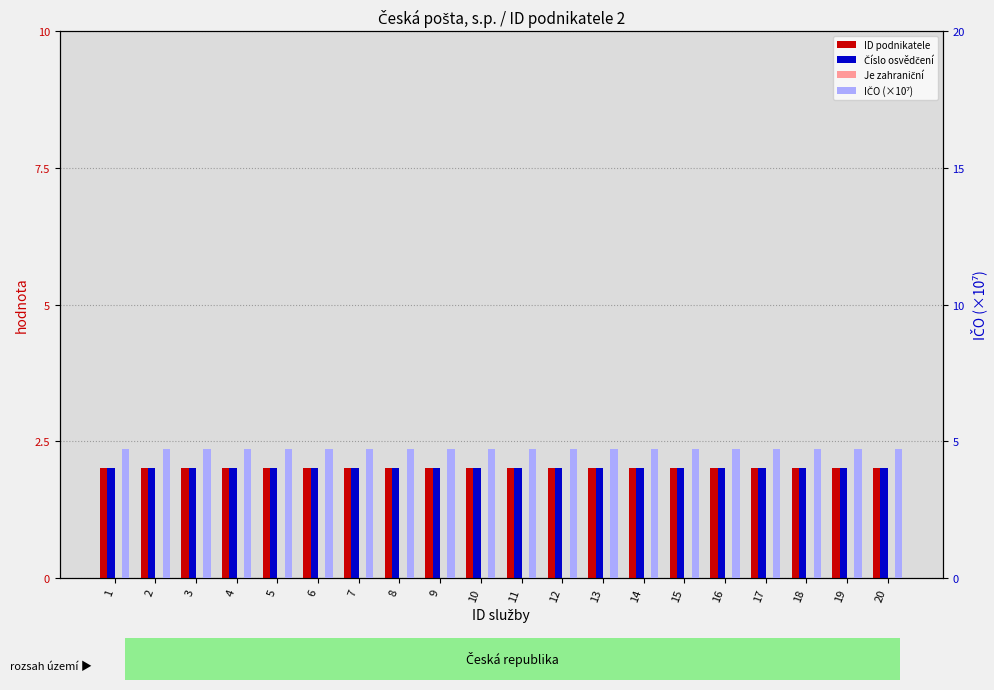

The value of Číslo osvědčení at 14 is 2.0. True or false?

True